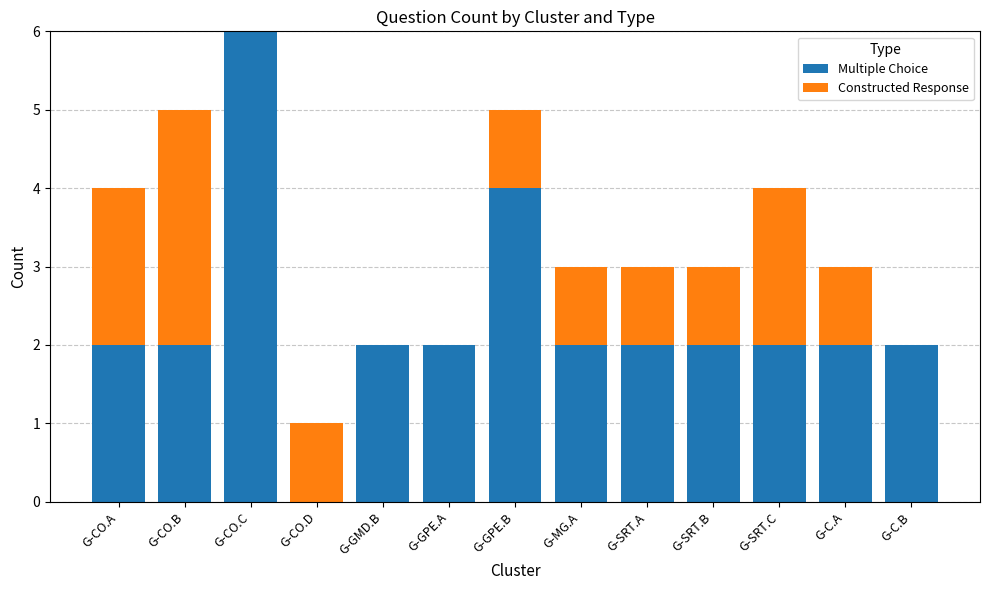

At which category is the sum across all series the highest?

G-CO.C